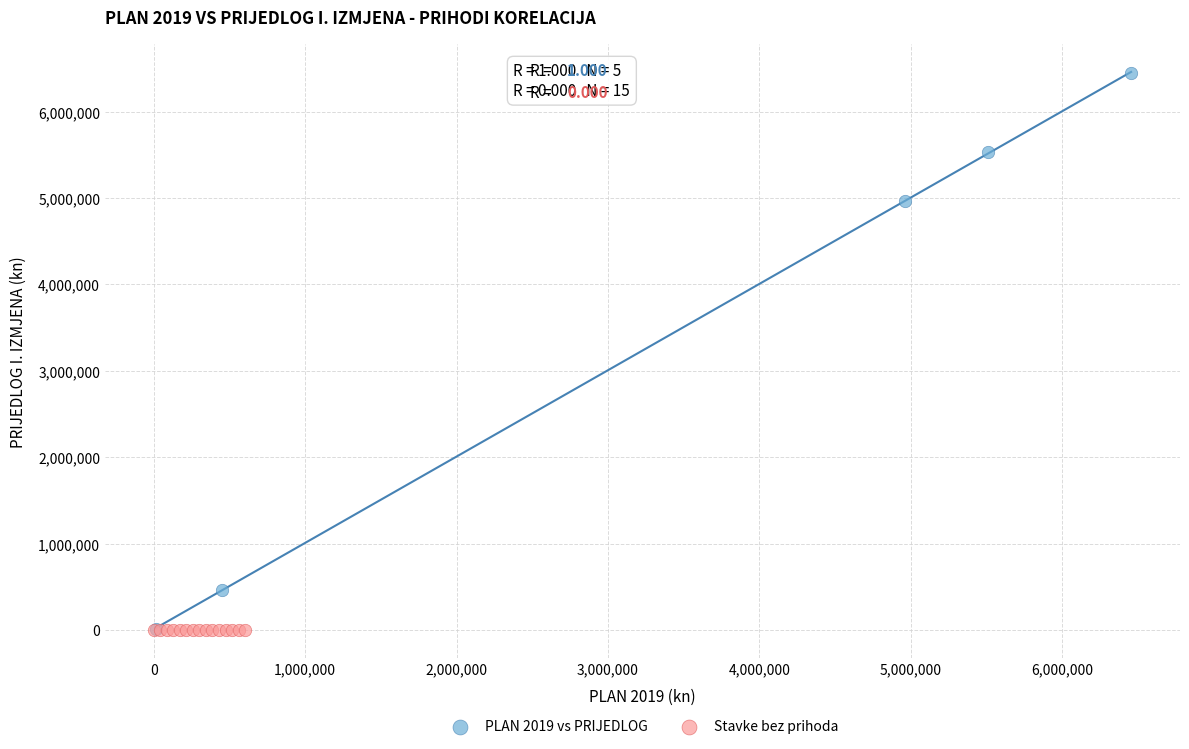

Which series reaches the maximum Y coordinate?

PLAN 2019 vs PRIJEDLOG